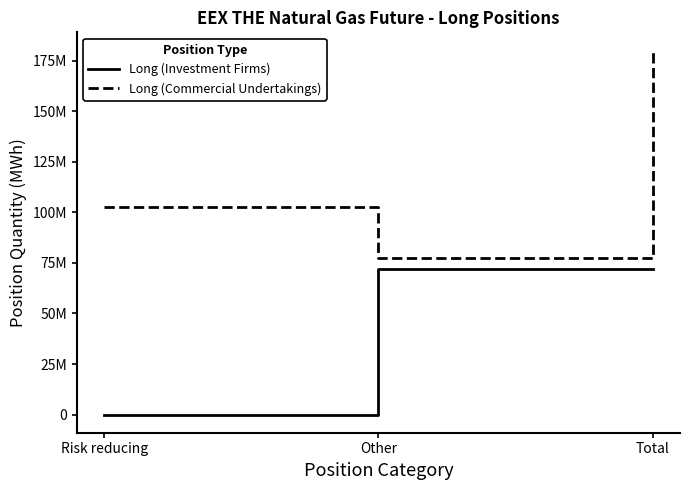

What is the maximum value shown in the chart?

179972429